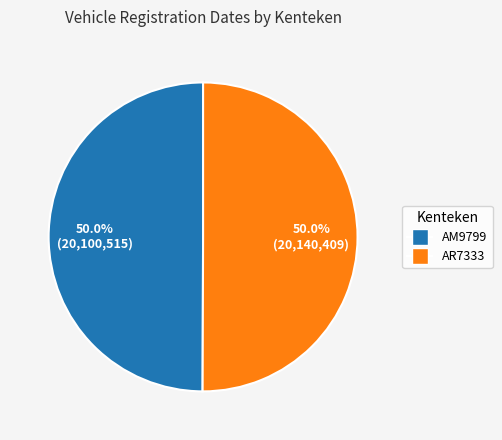

Is the sum of AR7333 and AM9799 greater than half?

Yes